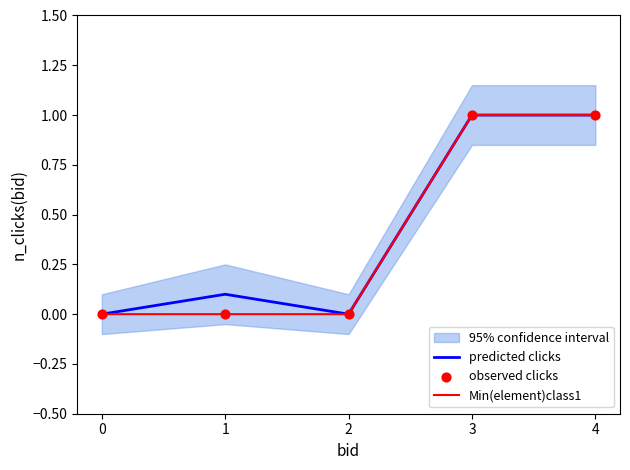

Which series reaches the maximum Y coordinate?

predicted clicks